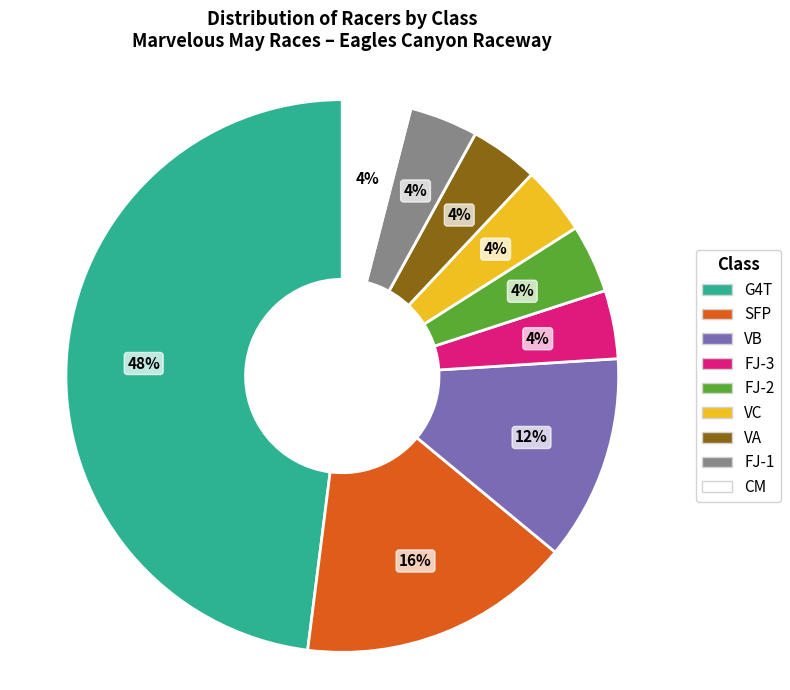

Between FJ-2 and SFP, which is larger?

SFP